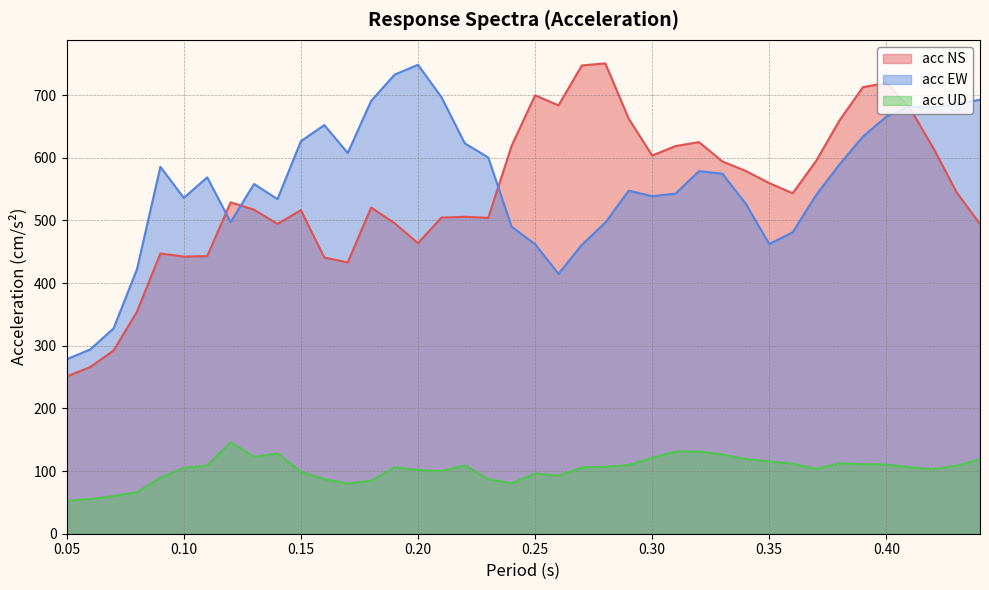

Does the chart have visible grid lines?

Yes